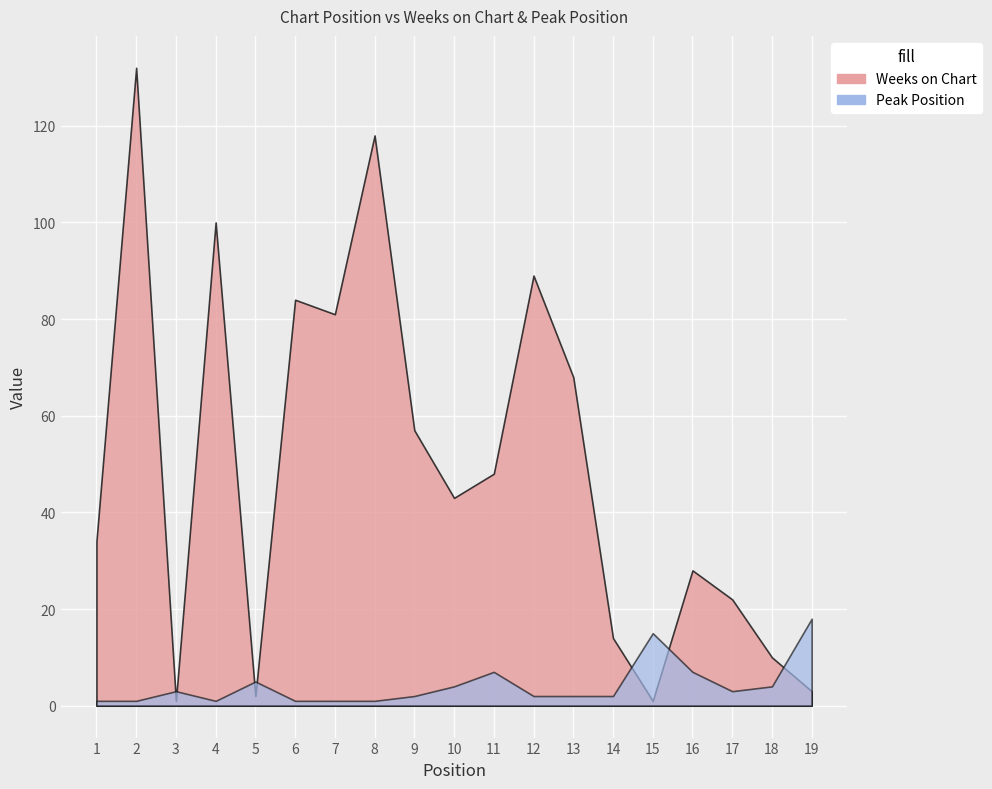

Is it true that Weeks on Chart equals 43 at 10?

True